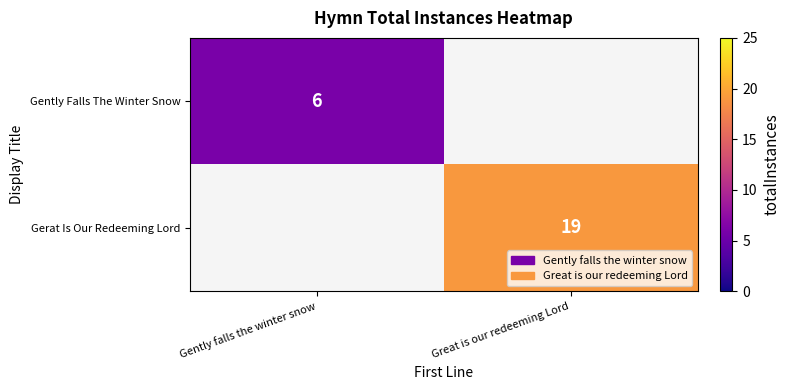

Between Gently falls the winter snow and Great is our redeeming Lord, which is larger?

Great is our redeeming Lord